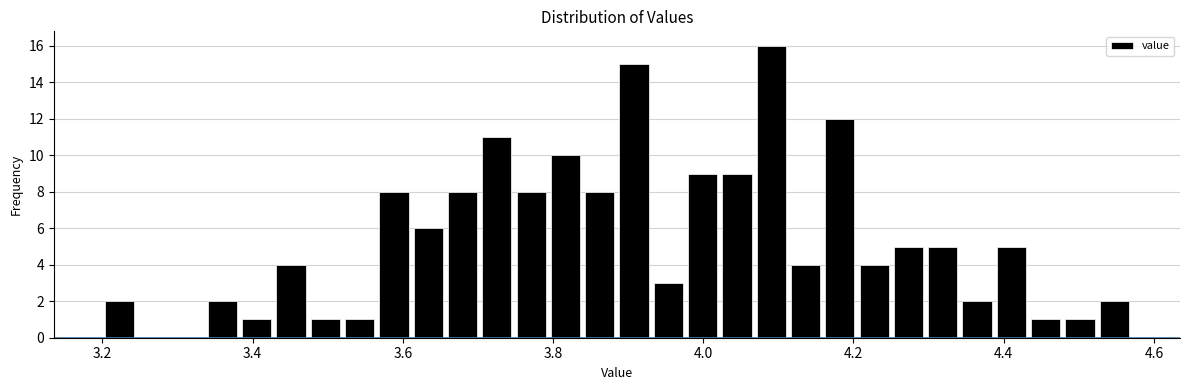

Read against the x-axis, roughly where is the centre of the tallest bar?

4.10